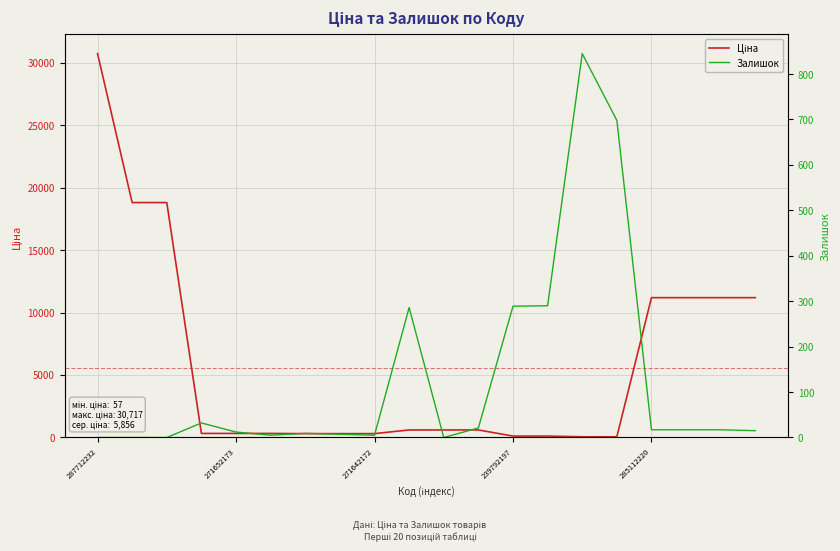

True or false: Ціна and Залишок cross at least once.

True